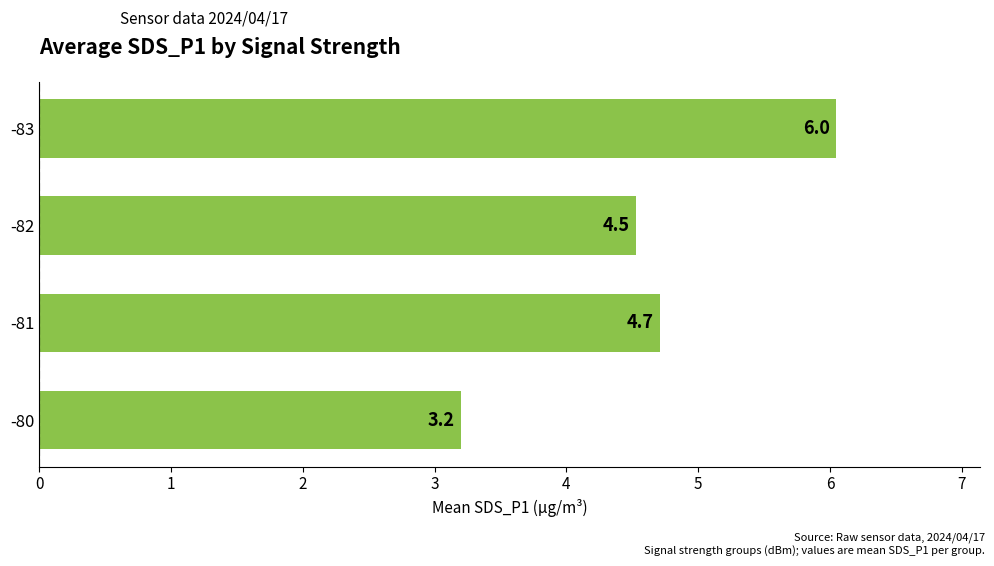

What is the difference between the maximum and second lowest values?

1.5